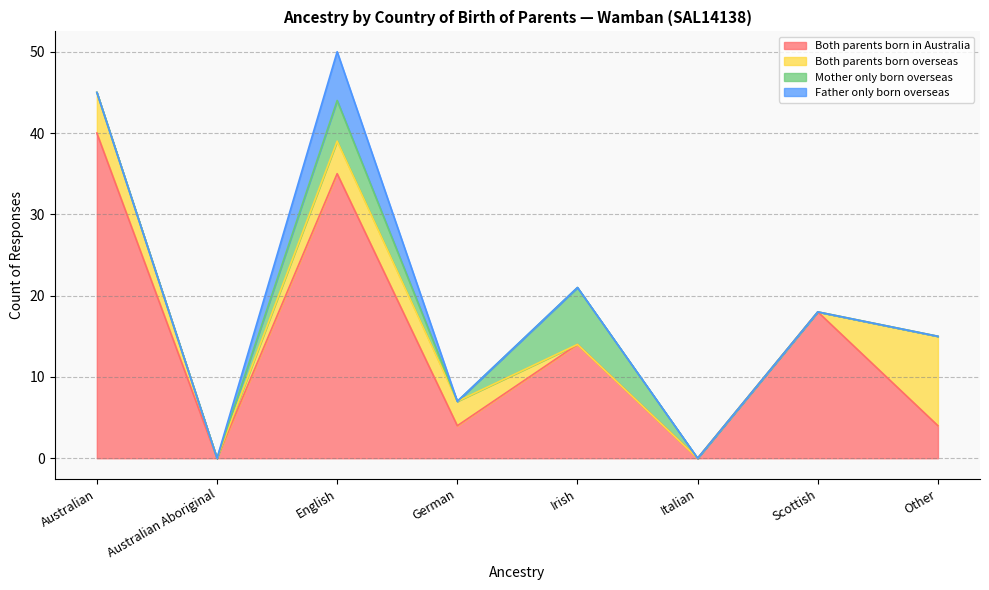

What position from the left is Australian Aboriginal?

2